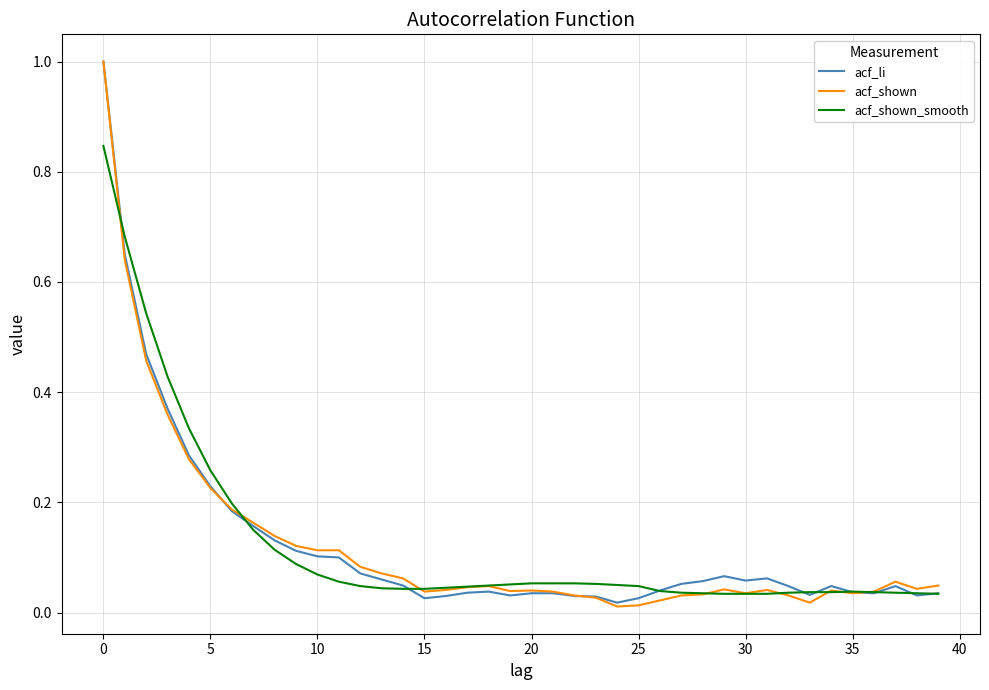

What is the greatest value displayed?

1.0